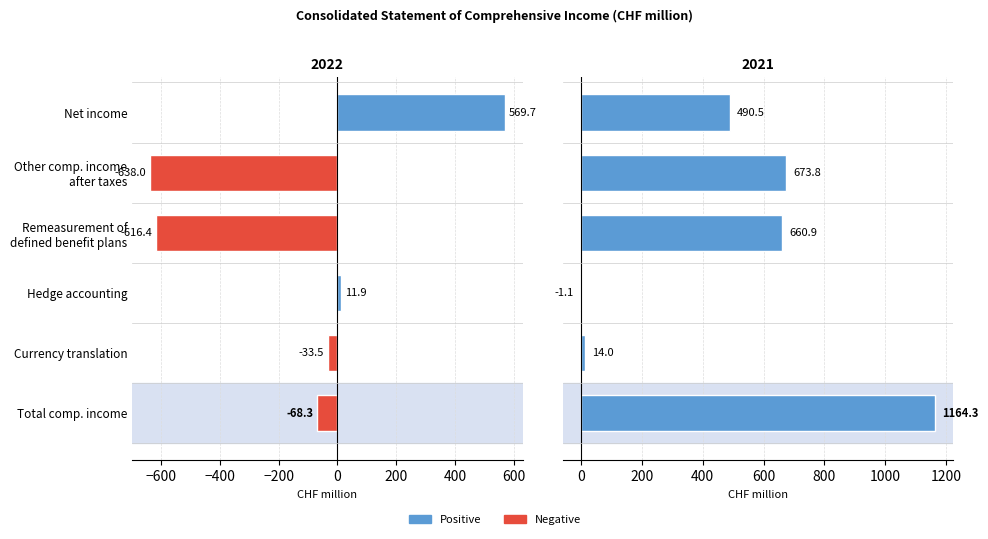

Rank the series by their average value, from lowest to highest.

2022, 2021